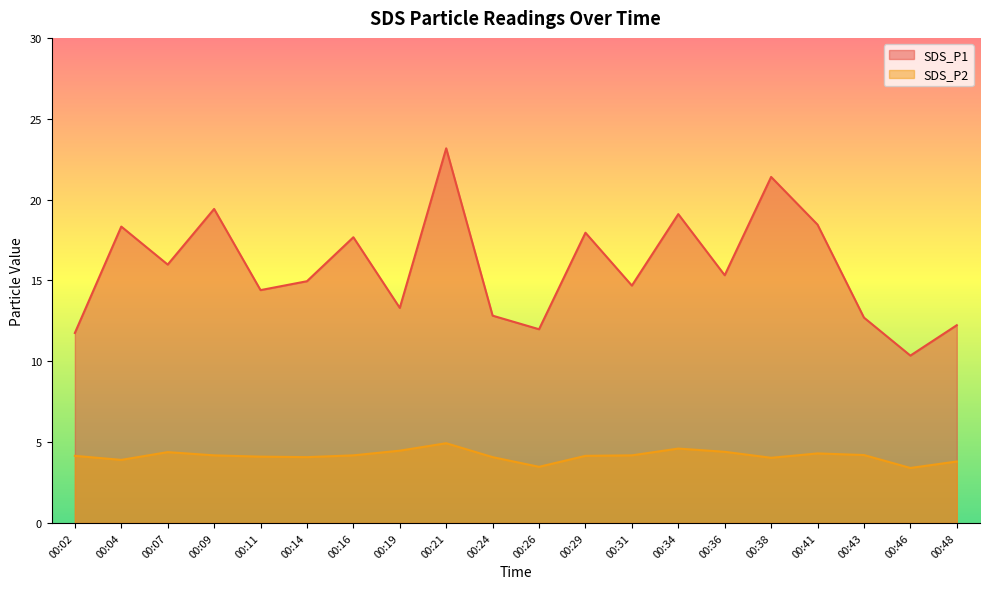

True or false: SDS_P2 and SDS_P1 cross at least once.

False